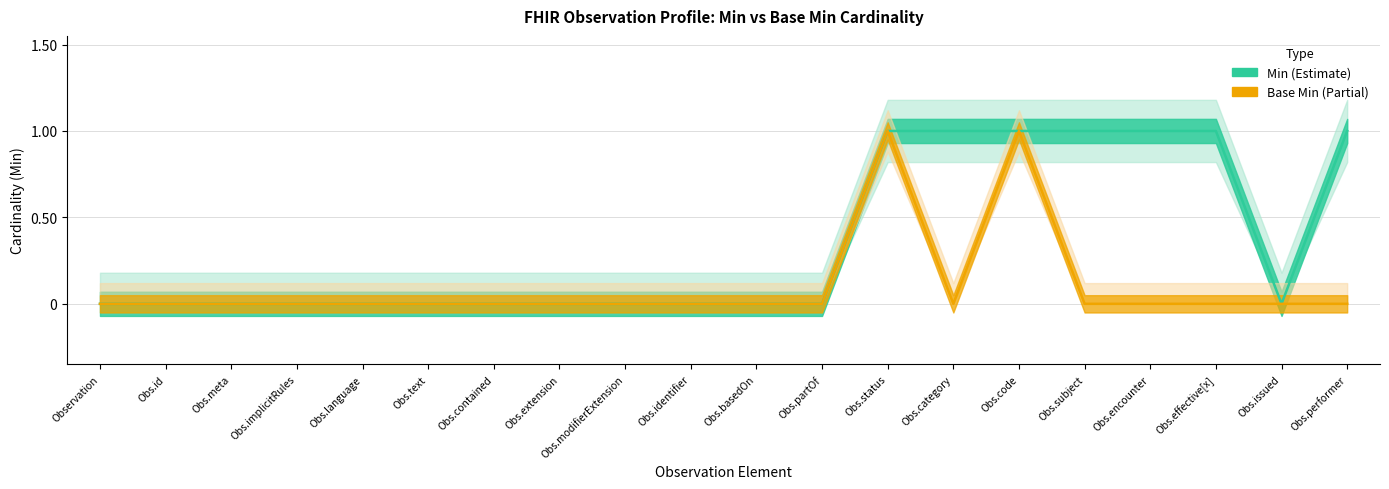

What is the difference between the maximum and minimum values in the Min series?

1